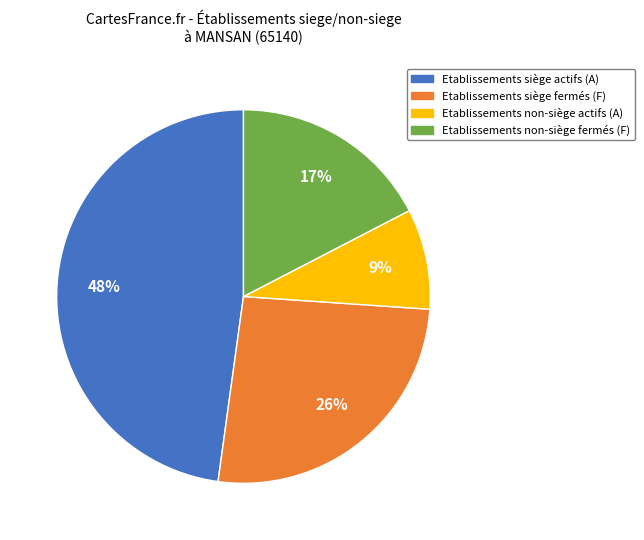

To the nearest percent, what is the difference between the largest and smallest slice percentages?

39%